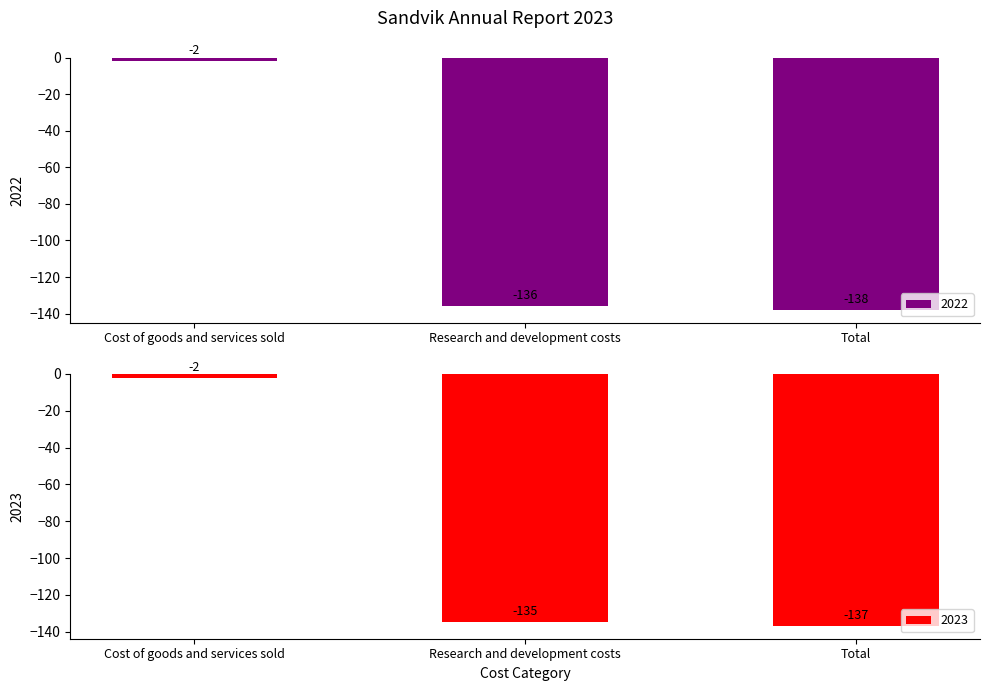

What are all the series names shown in the legend?

2022, 2023